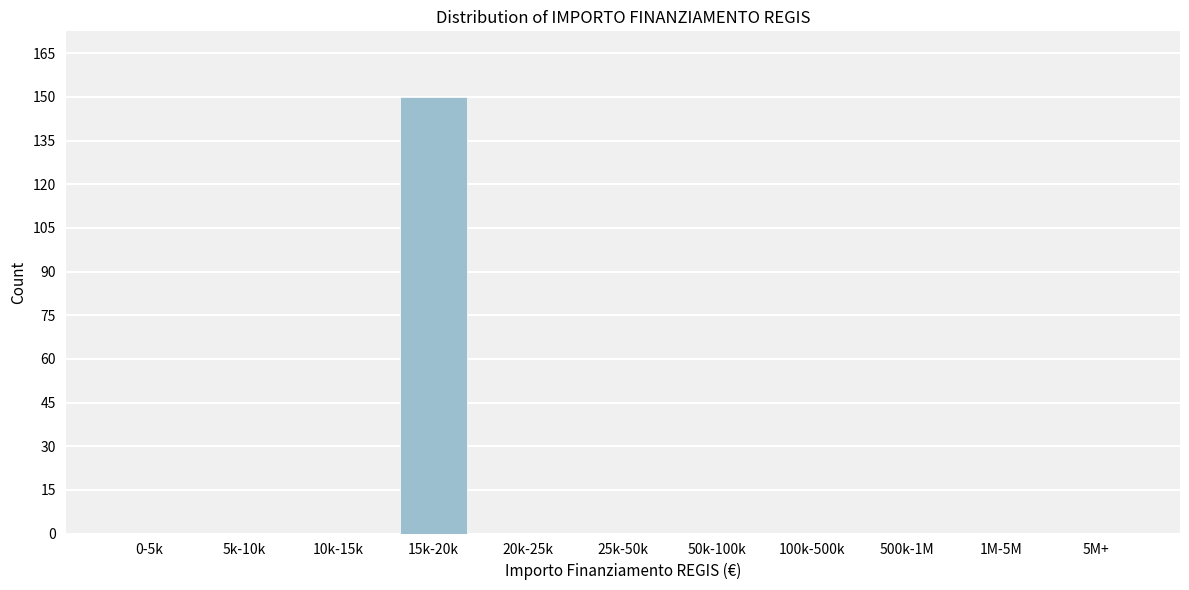

Reading left to right, list all the values displayed in this chart.

0-5k=0	5k-10k=0	10k-15k=0	15k-20k=150	20k-25k=0	25k-50k=0	50k-100k=0	100k-500k=0	500k-1M=0	1M-5M=0	5M+=0